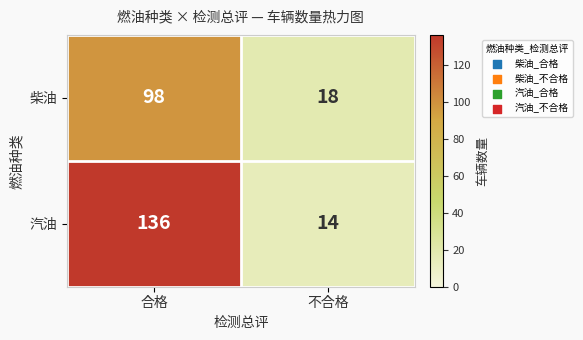

Count the number of data series in this chart.

2